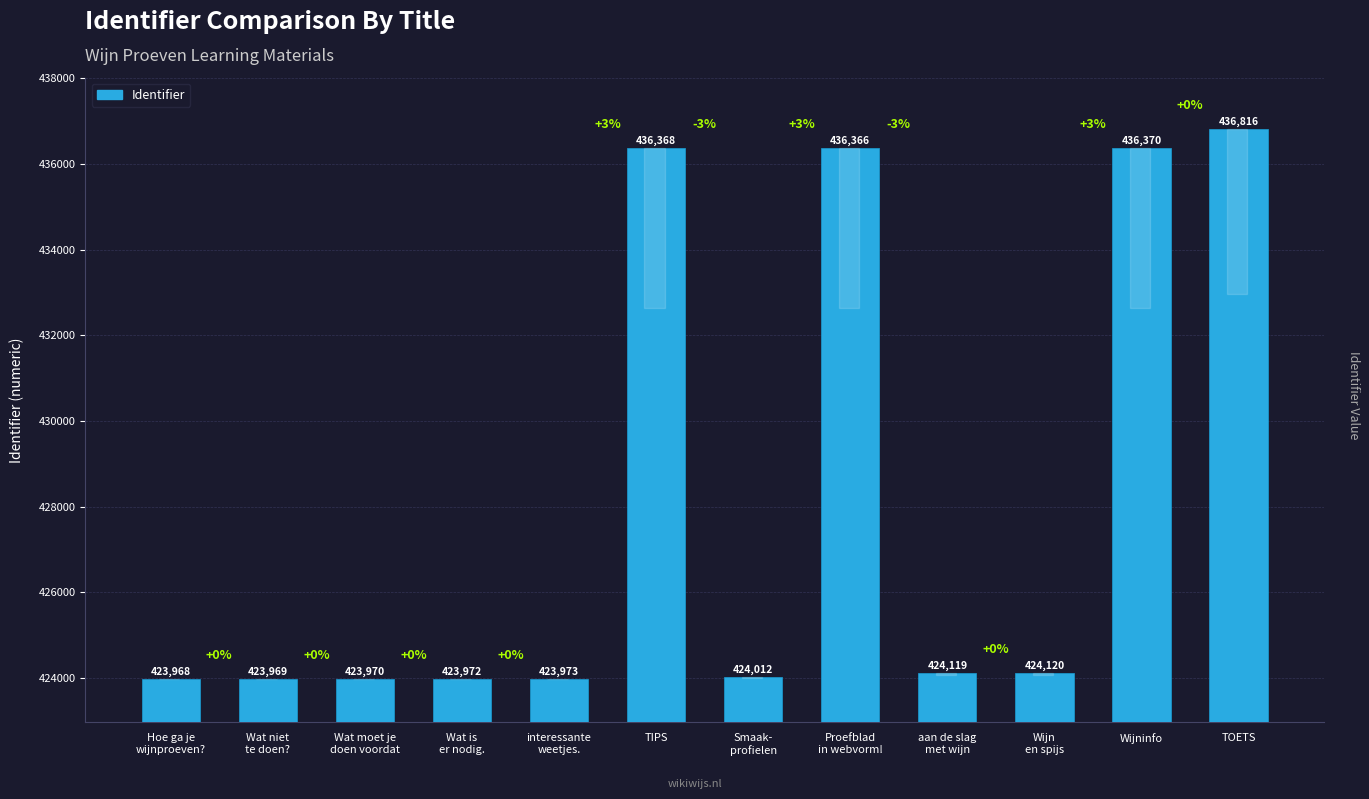

How many bars are there in total?

12